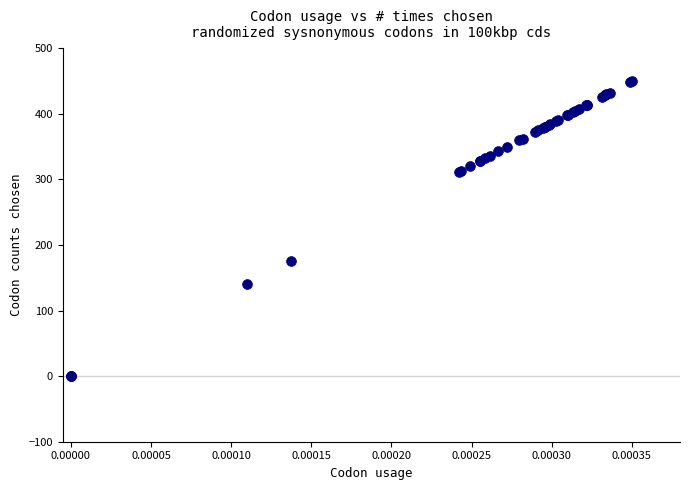

What Y value in the scatter plot is closest to 225?

176.4